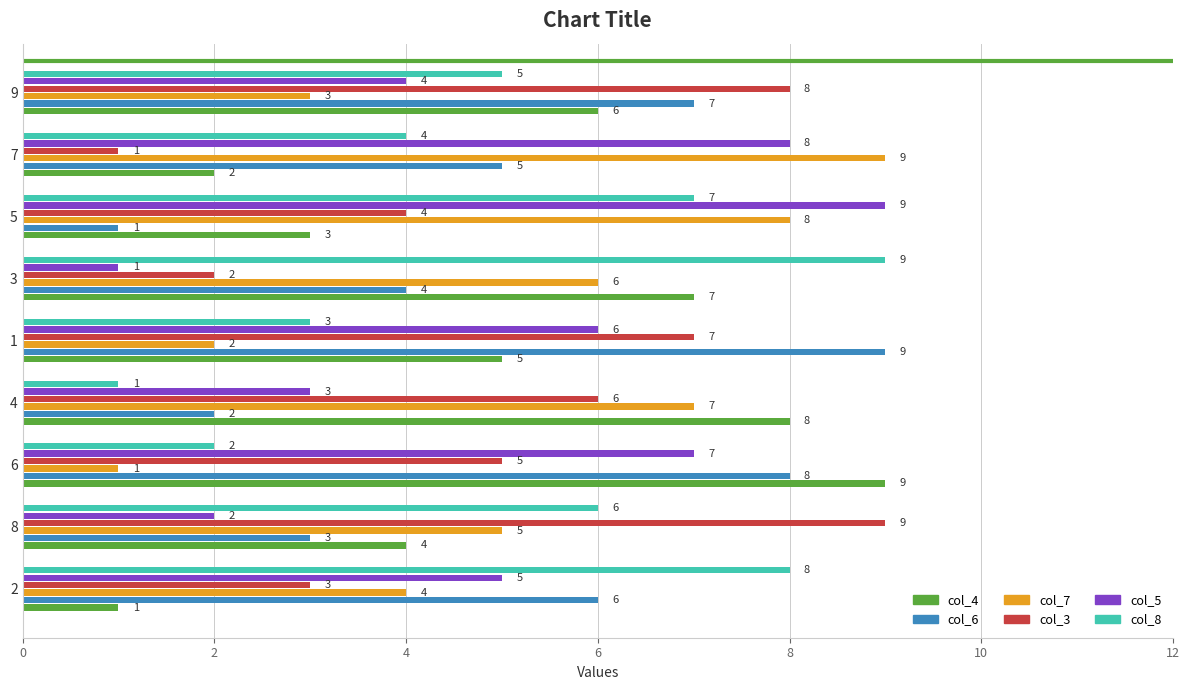

What is the spread (max minus min) of values at 1?

7